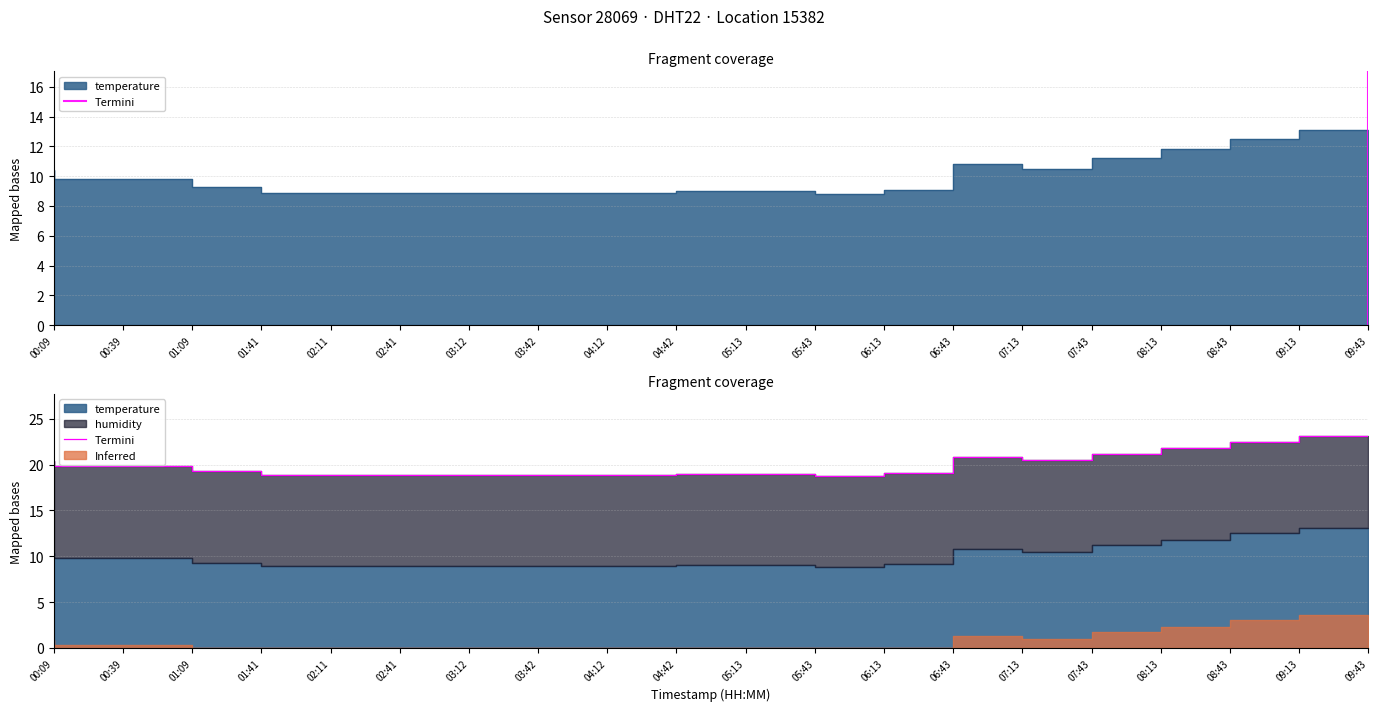

Rank the categories by value from lowest to highest.

06:13, 02:11, 02:41, 03:12, 03:42, 04:12, 04:42, 05:13, 05:43, 06:43, 01:41, 00:39, 01:09, 00:09, 07:43, 07:13, 08:13, 08:43, 09:13, 09:43